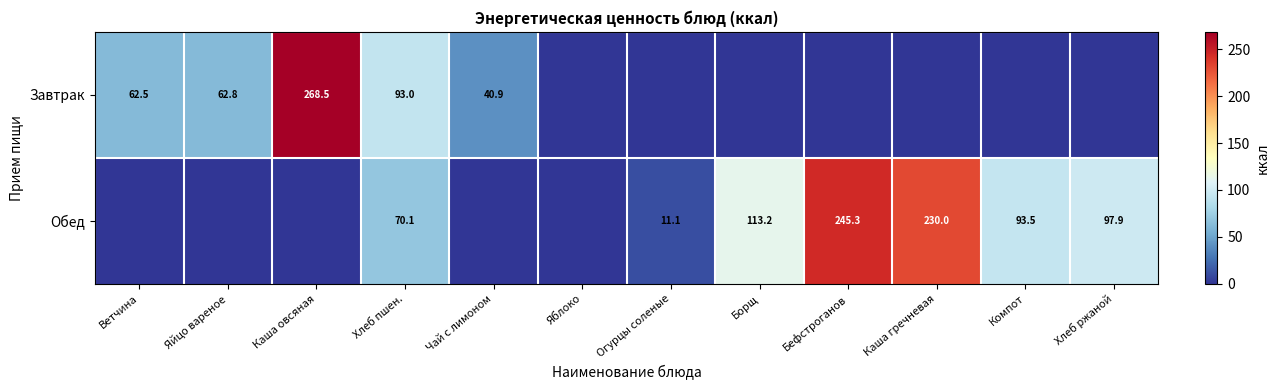

Rank the series at Хлеб пшен. from highest to lowest value.

Завтрак, Обед